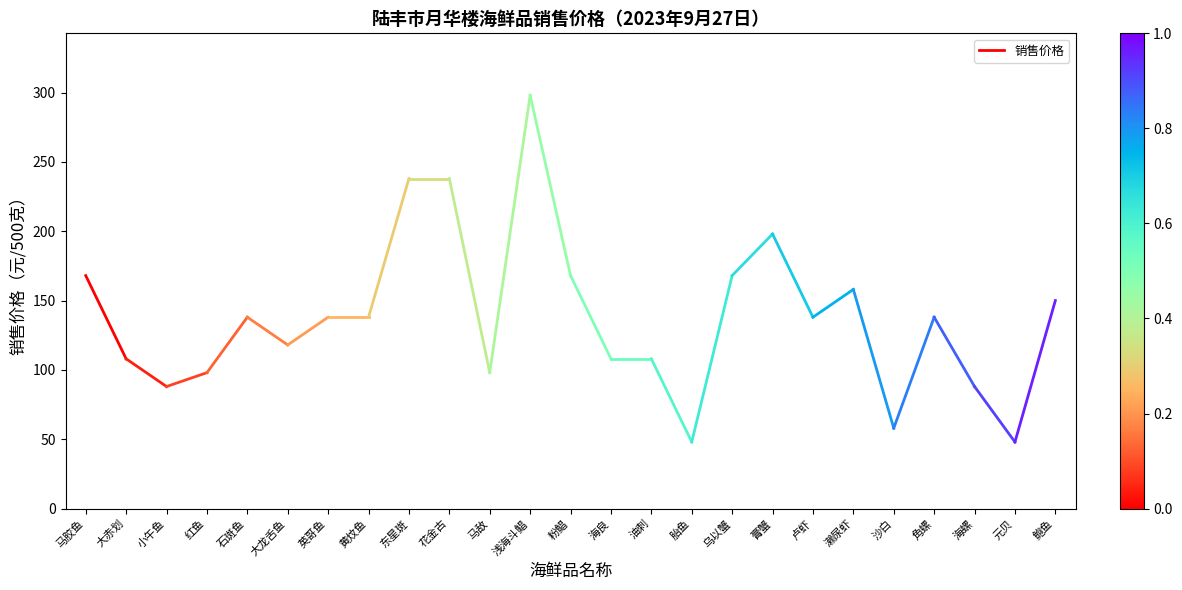

What is the label of the 2nd point from the left?

大赤划